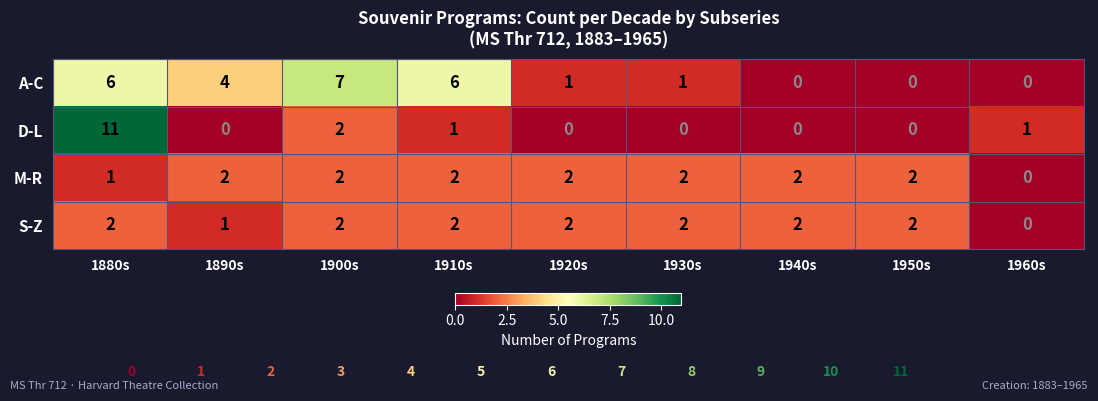

Which series has the widest spread of values?

D-L